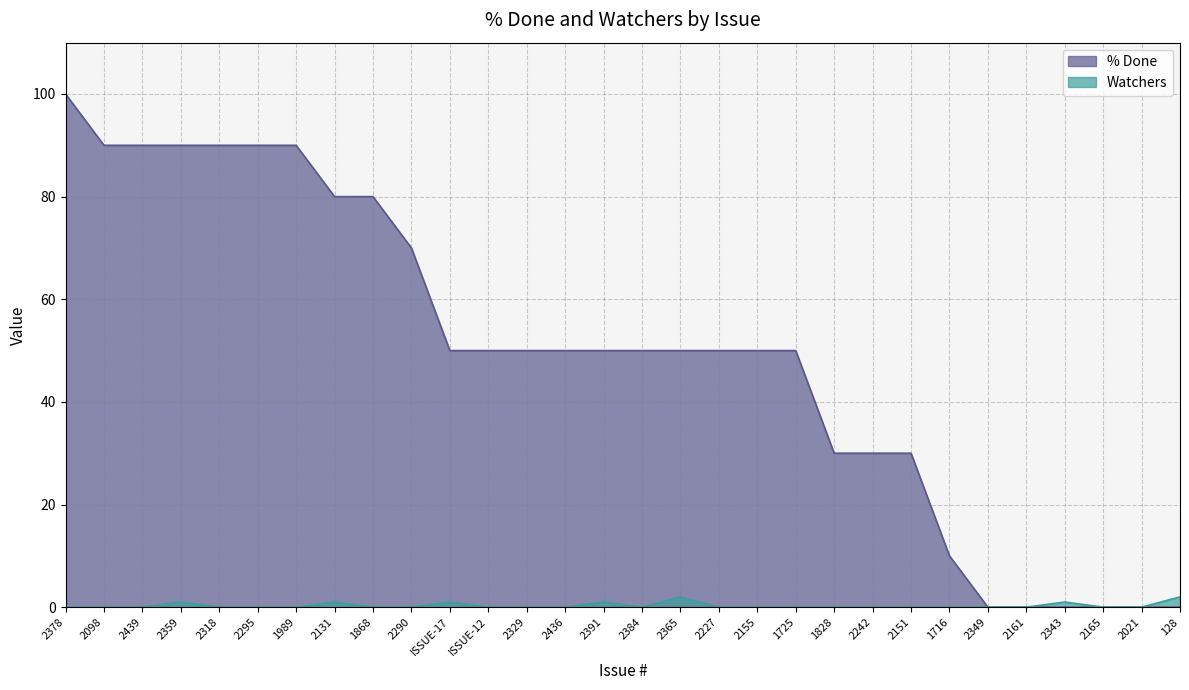

Which series changed the most between 2295 and 2227?

% Done